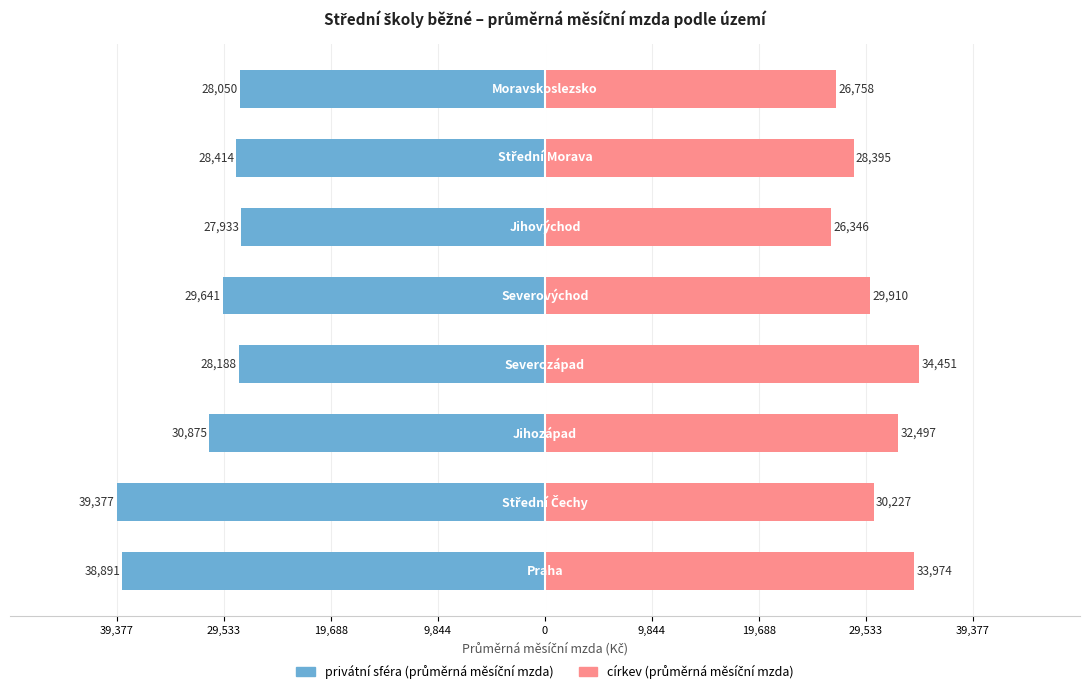

At how many categories does at least one series exceed 267?

8